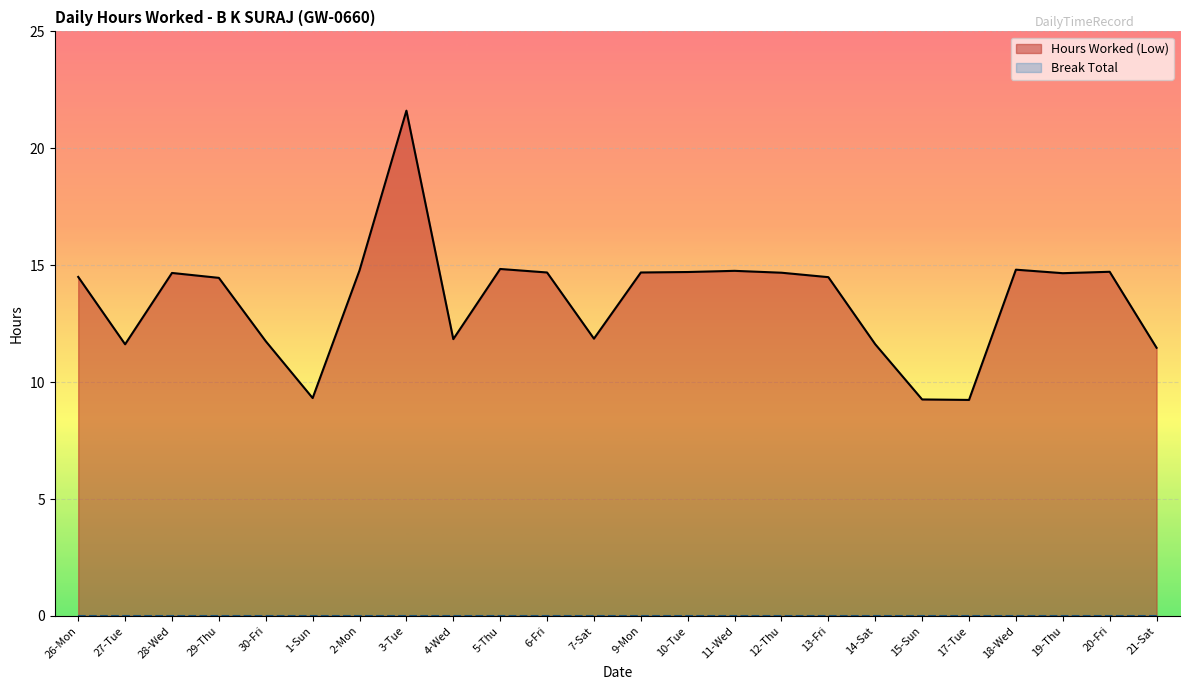

Reading left to right, transcribe all the data shown in this chart.

26-Mon=14.5	27-Tue=11.6	28-Wed=14.7	29-Thu=14.5	30-Fri=11.8	1-Sun=9.3	2-Mon=14.8	3-Tue=21.6	4-Wed=11.8	5-Thu=14.8	6-Fri=14.7	7-Sat=11.9	9-Mon=14.7	10-Tue=14.7	11-Wed=14.8	12-Thu=14.7	13-Fri=14.5	14-Sat=11.6	15-Sun=9.3	17-Tue=9.2	18-Wed=14.8	19-Thu=14.7	20-Fri=14.7	21-Sat=11.5